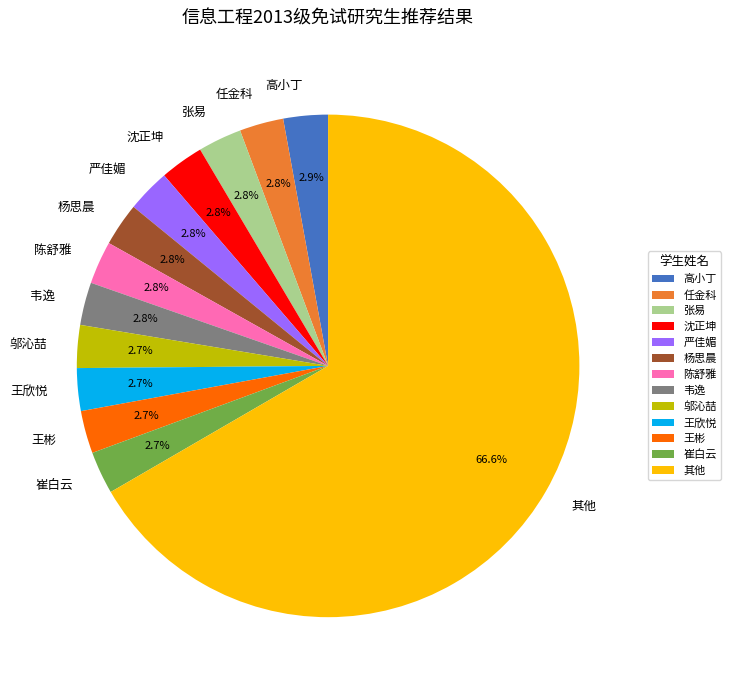

Do 其他 and 王彬 together represent more than half of the pie?

Yes